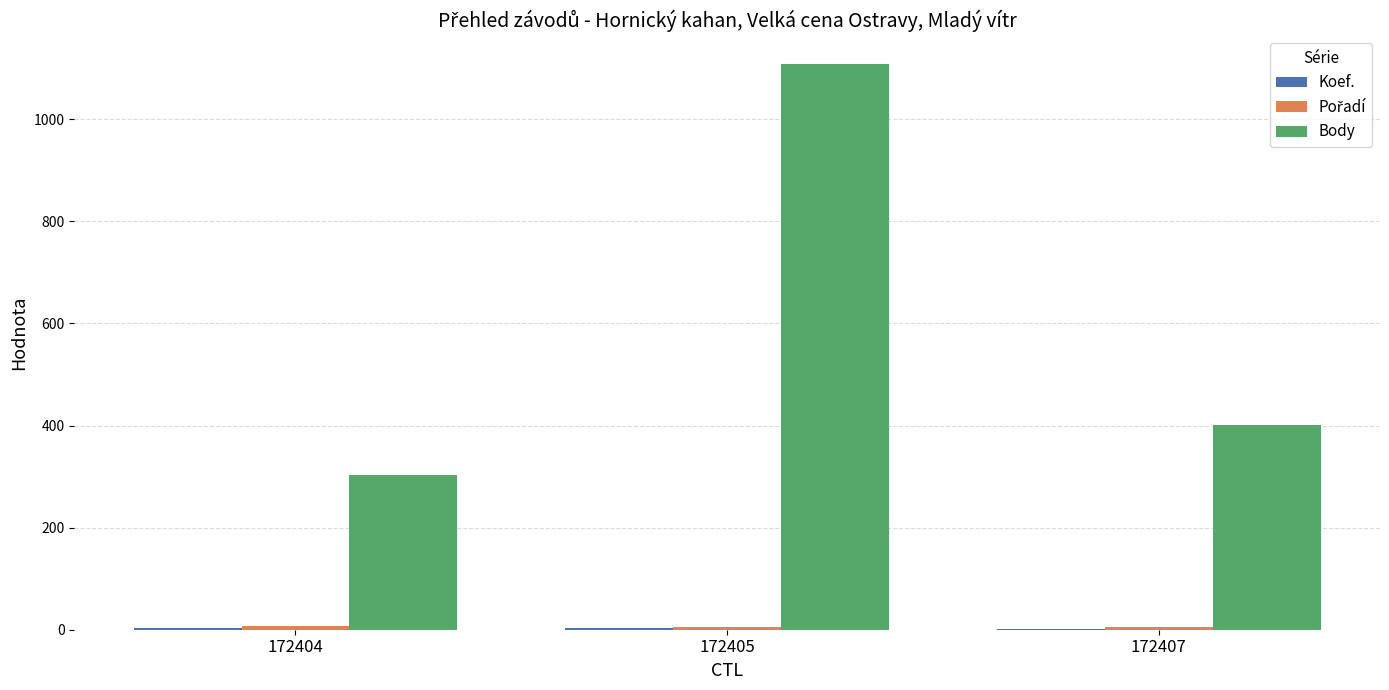

Between 172404 and 172405, which series saw the biggest shift?

Body